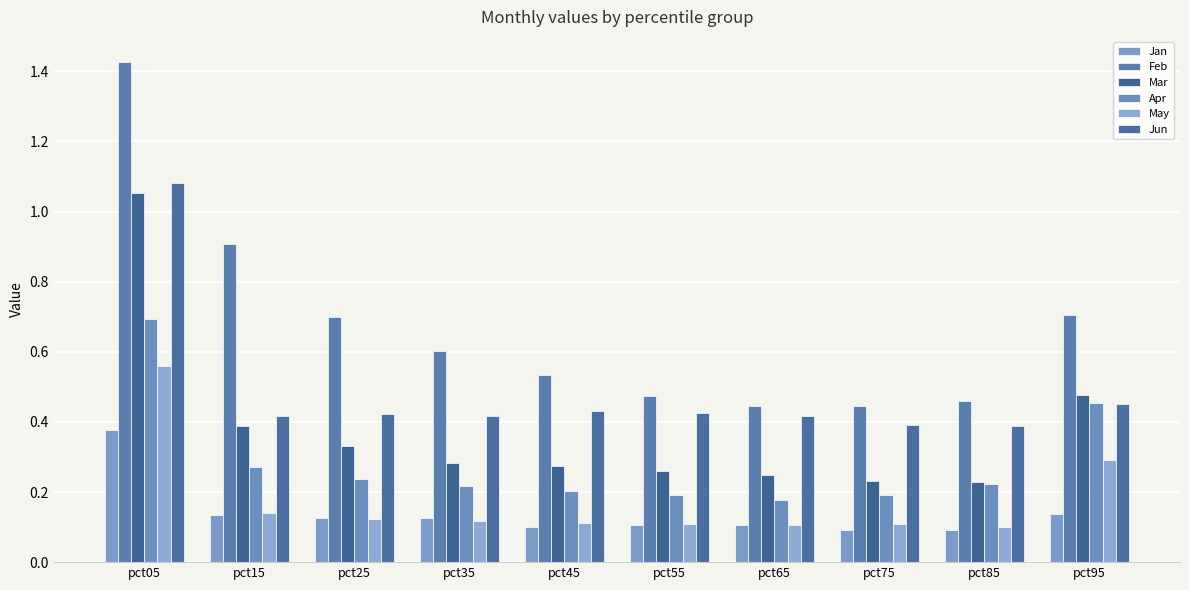

How many bars are there in total?

60